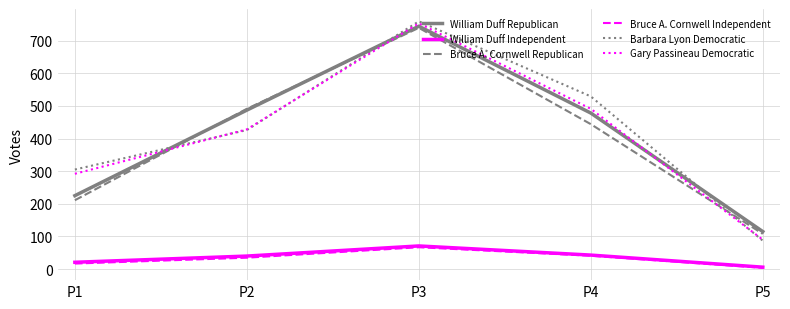

What is the maximum value shown in the chart?

759